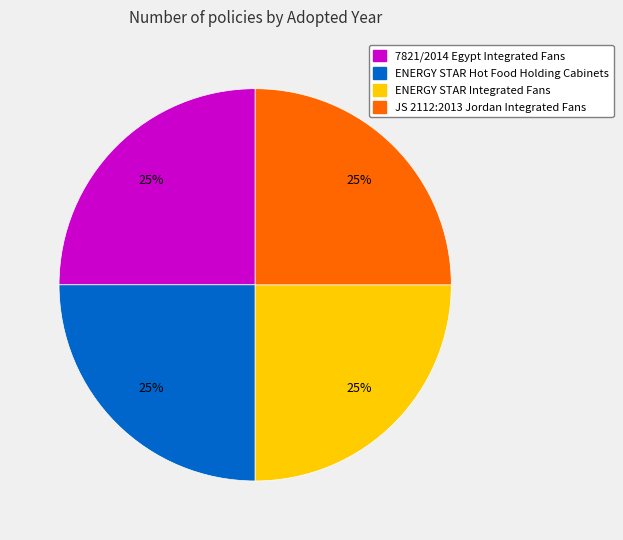

Approximately how many times larger is the value at JS 2112:2013 Jordan Integrated Fans compared to ENERGY STAR Integrated Fans?

1.0